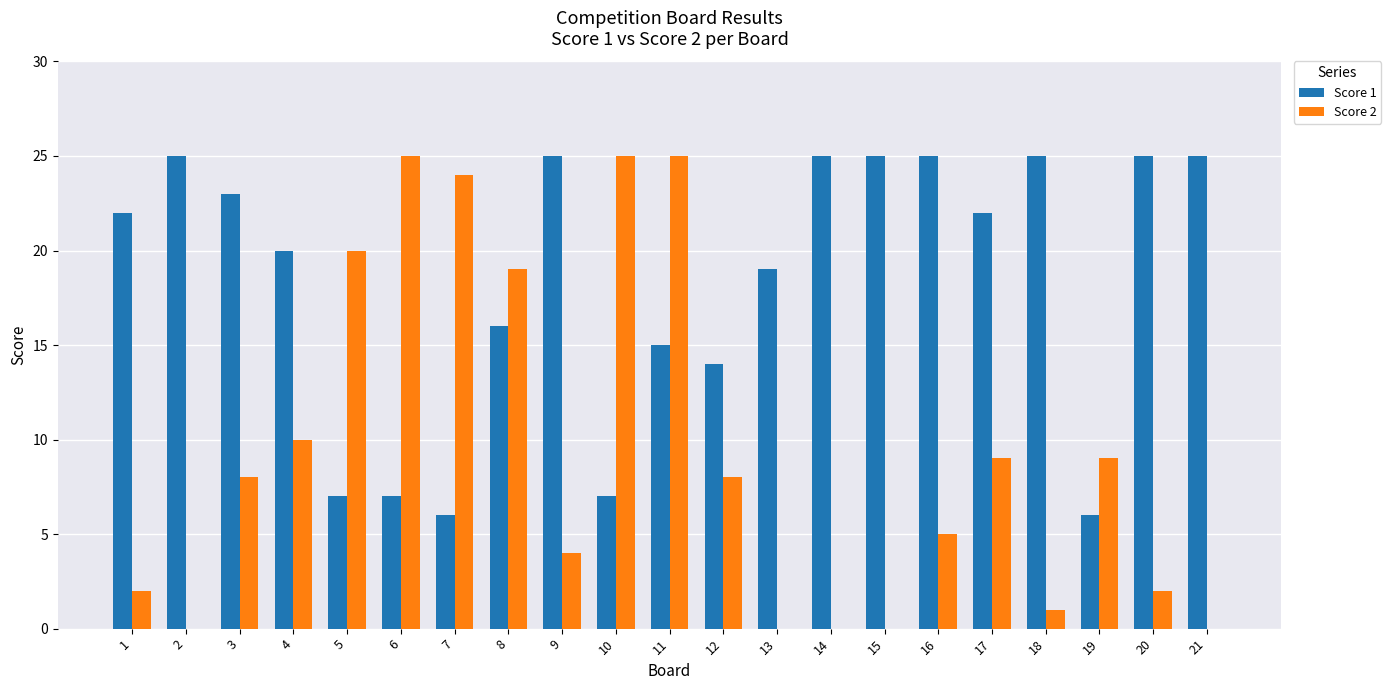

What is the difference between the Score 2 values at 9 and 4?

6